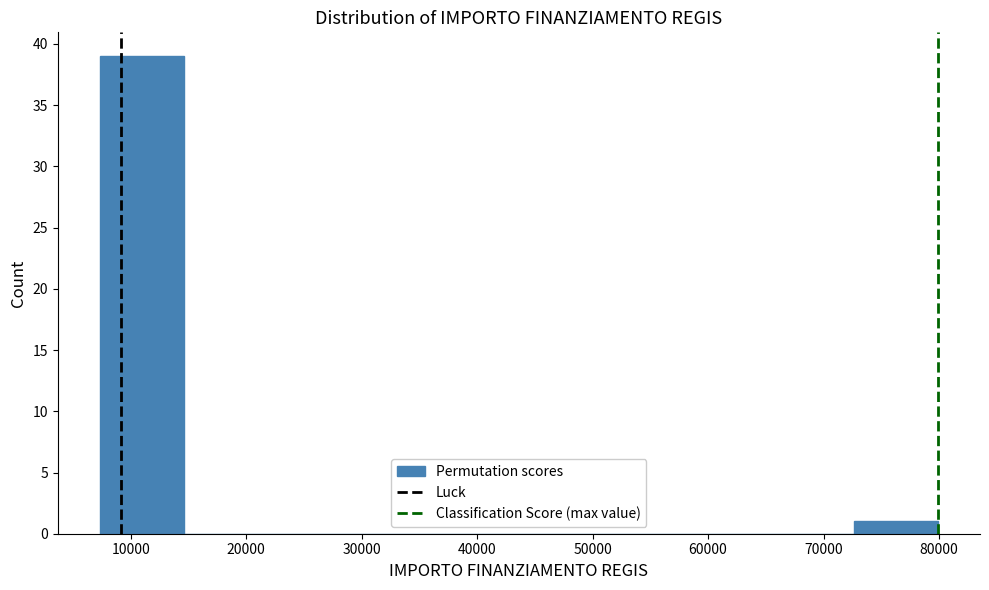

Reading left to right, transcribe this chart: for each bar, give the range it covers on the x-axis and its height. Neither the bar edges nor the heights are printed on the chart, so give them approximately, as read against the axes.

7000 to 15000: 39
15000 to 22000: 0
22000 to 29000: 0
29000 to 36000: 0
36000 to 44000: 0
44000 to 51000: 0
51000 to 58000: 0
58000 to 65000: 0
65000 to 73000: 0
73000 to 80000: 1